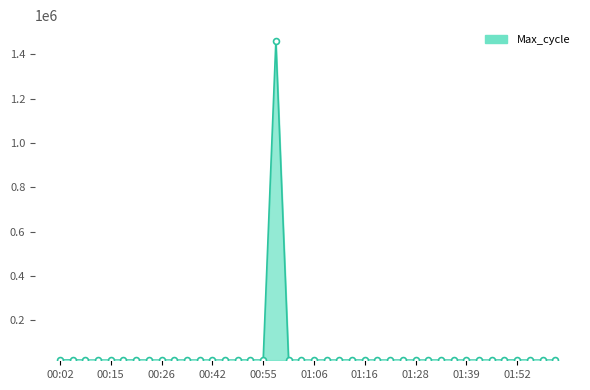

What is the greatest value displayed?

1458986